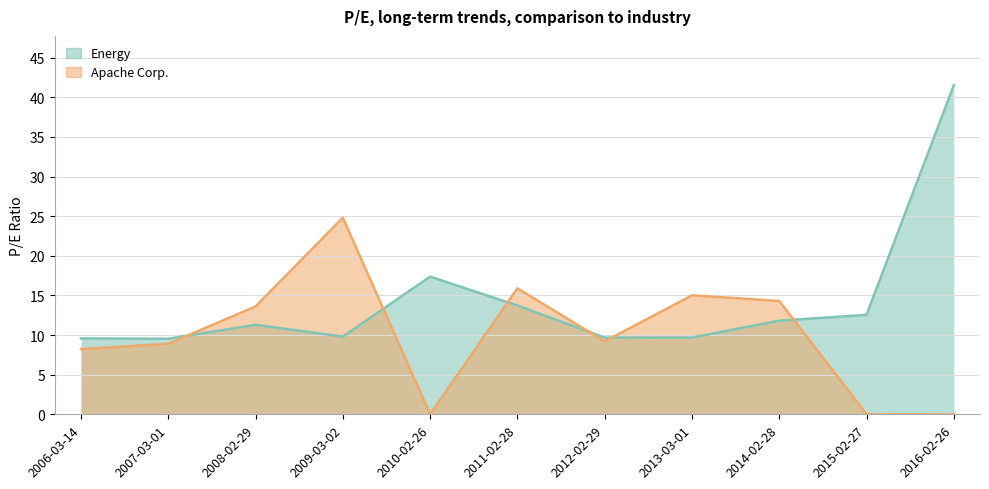

What position from the left is 2013-03-01?

8